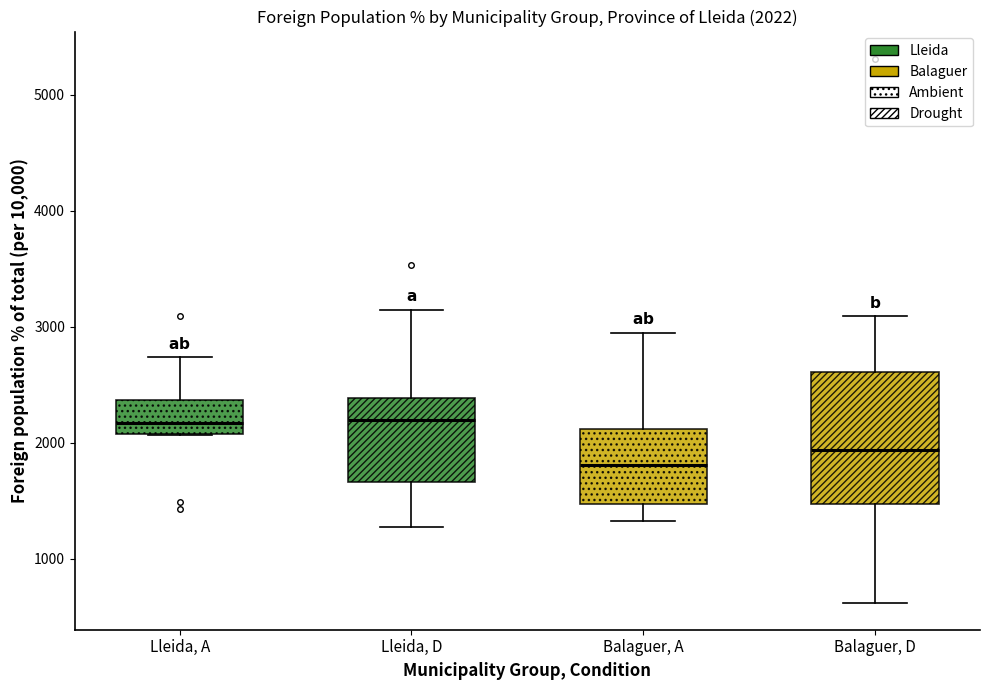

Comparing the boxes themselves (not the whiskers), which one is the tallest?

Balaguer, D